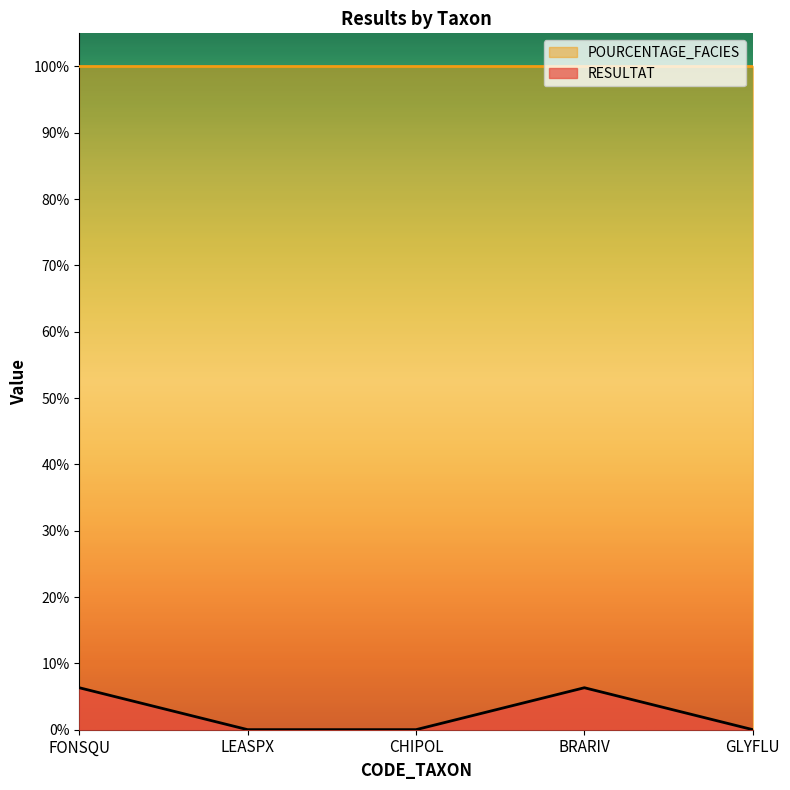

Reading left to right, extract all data points from this chart.

6.3	0.0	0.0	6.3	0.0